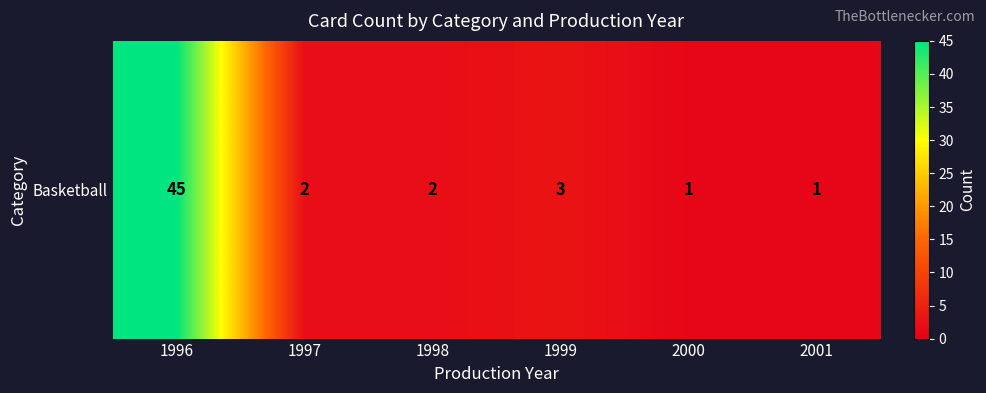

The chart shows a value of 45 at 1996. True or false?

True